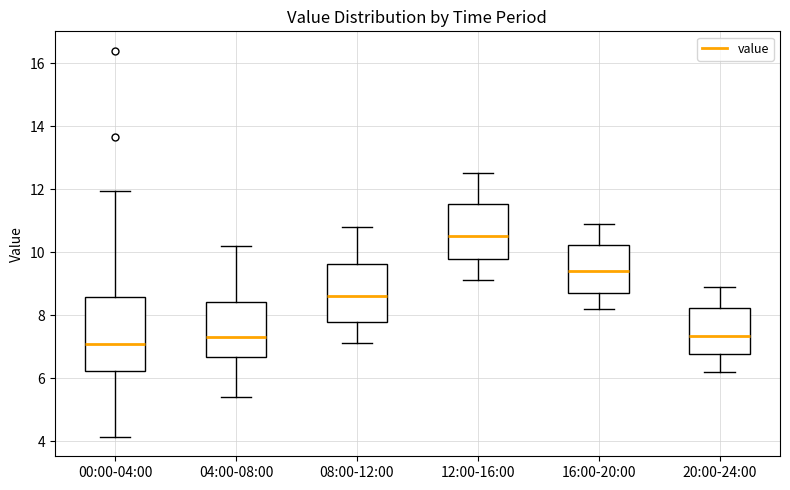

Which box's median line is the highest?

12:00-16:00